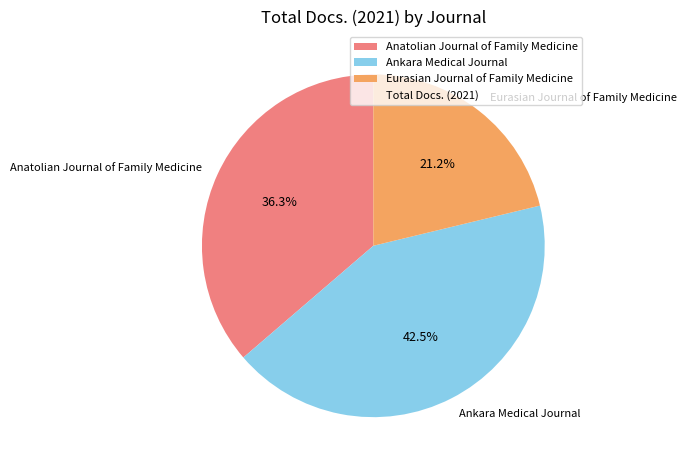

What percentage is the Eurasian Journal of Family Medicine slice, to the nearest percent?

21%